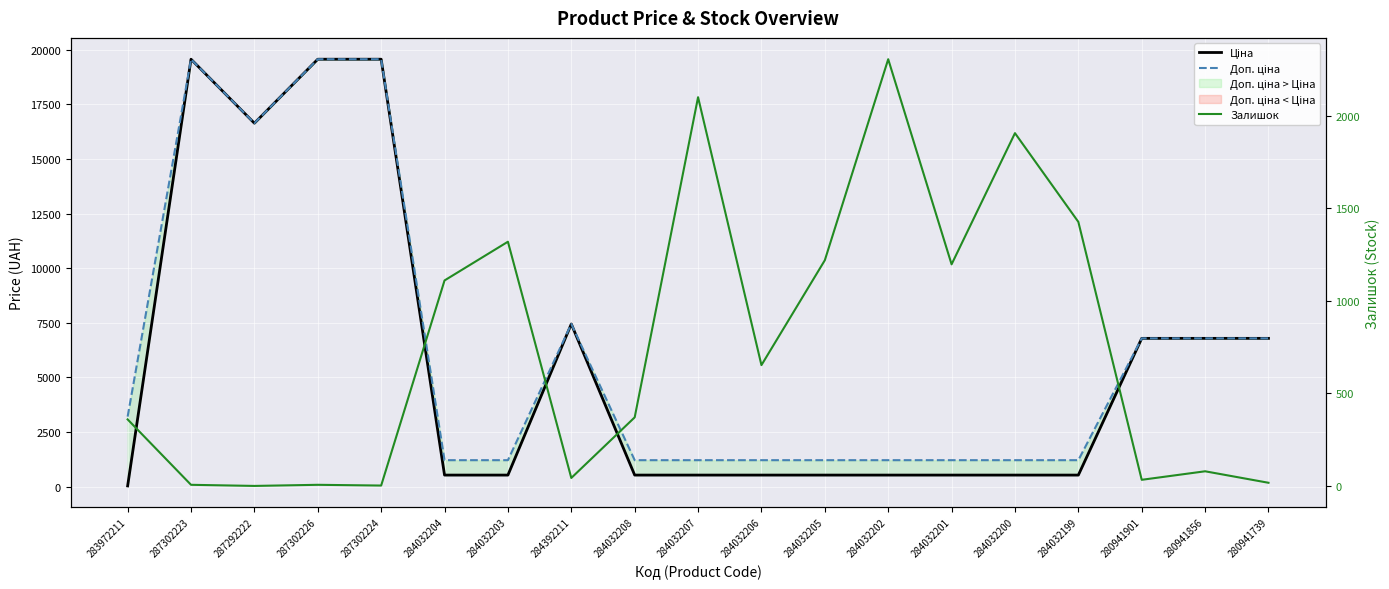

What is the approximate value of Залишок at 284032200?

1905.0